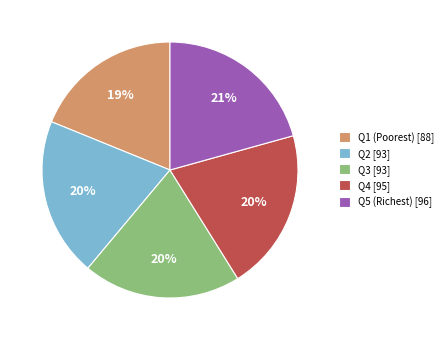

Combined, do Q2 [93] and Q4 [95] account for over 50%?

No